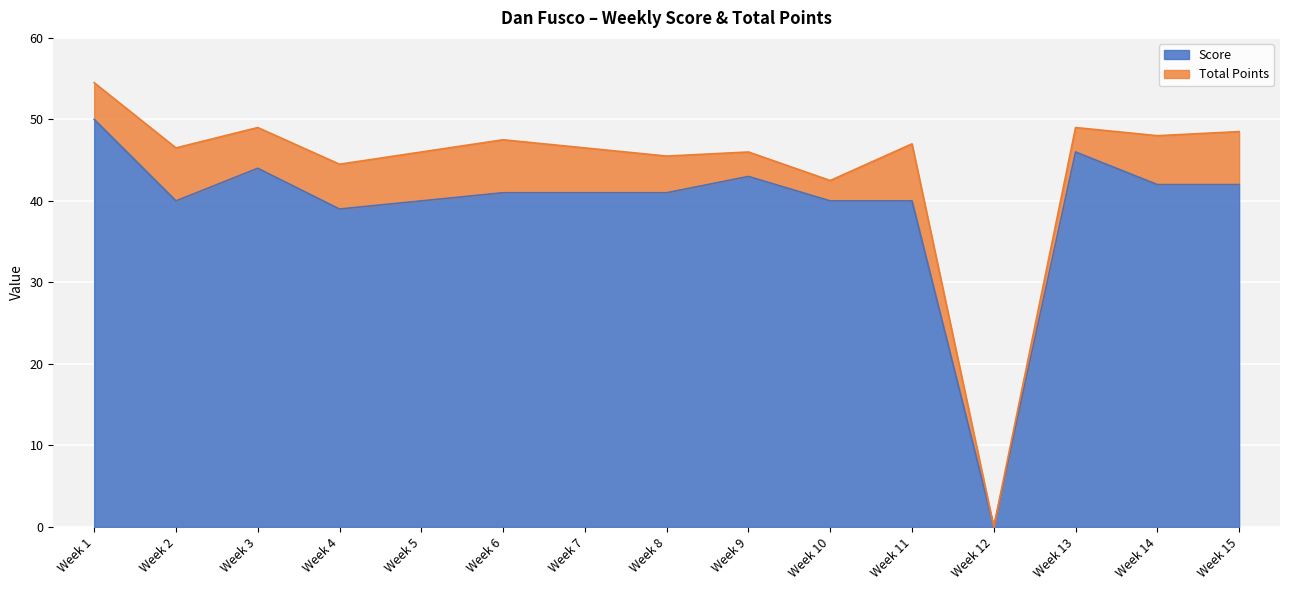

Where is the first local minimum?

Week 2